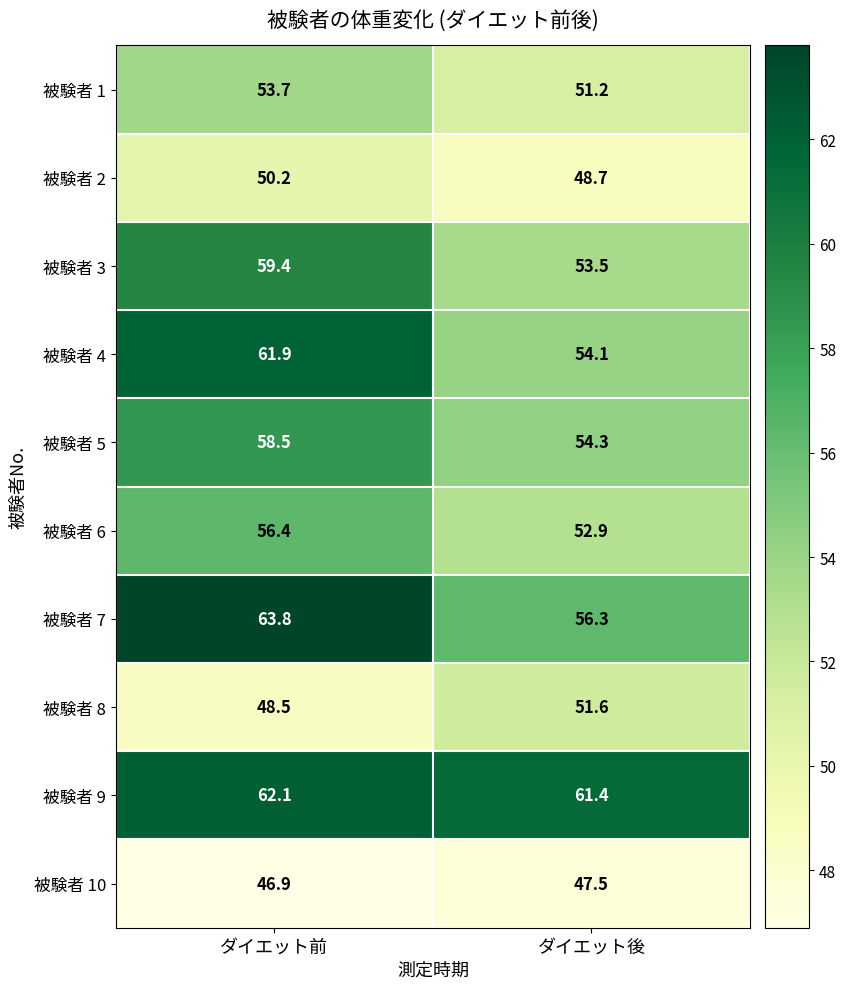

What is the lowest value of the 被験者 8 series?

48.5